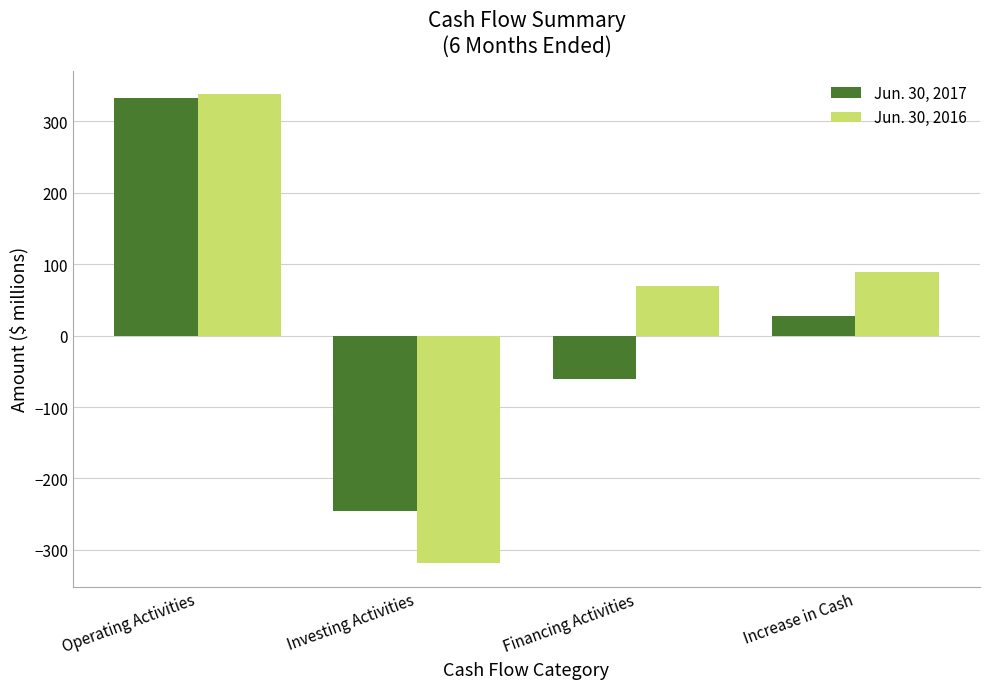

The Jun. 30, 2017 series shows 27 at Increase in Cash. True or false?

True